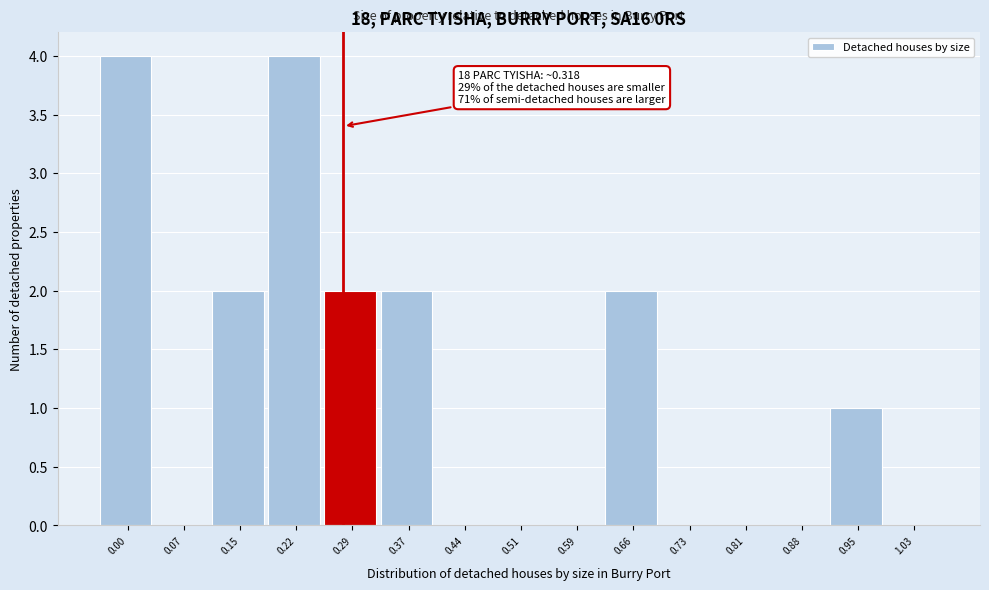

Reading right to left, list all the values displayed in this chart.

1.03=0	0.95=1	0.88=0	0.81=0	0.73=0	0.66=2	0.59=0	0.51=0	0.44=0	0.37=2	0.29=2	0.22=4	0.15=2	0.07=0	0.00=4